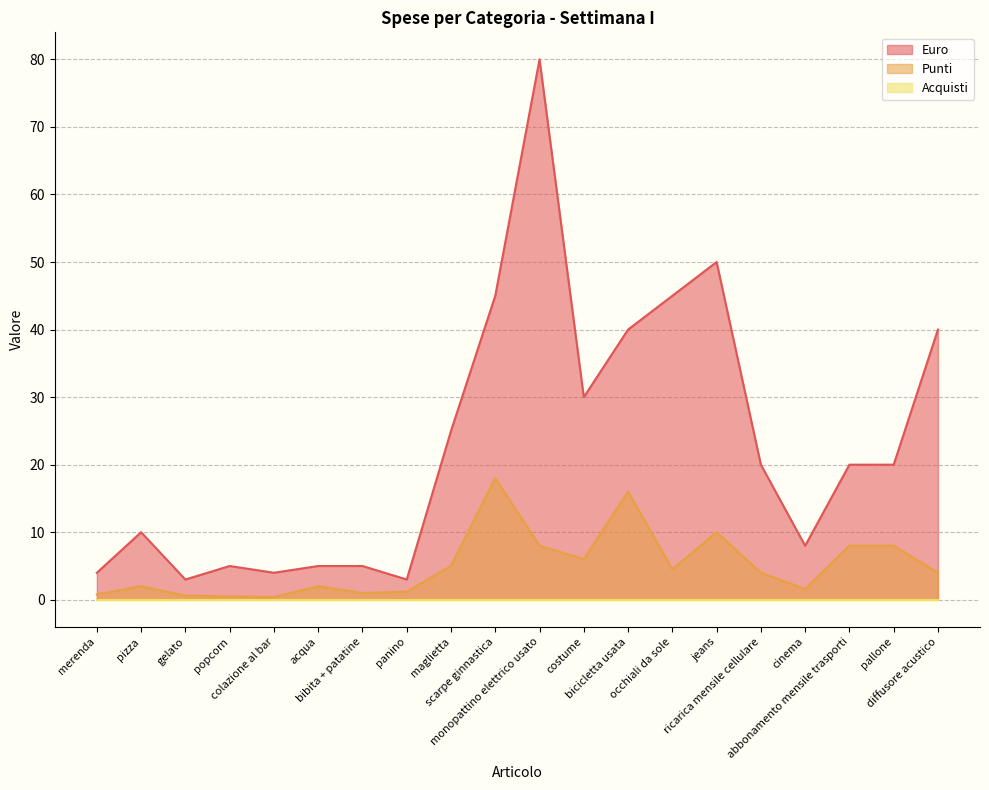

Where does the Euro series first go above 20?

maglietta